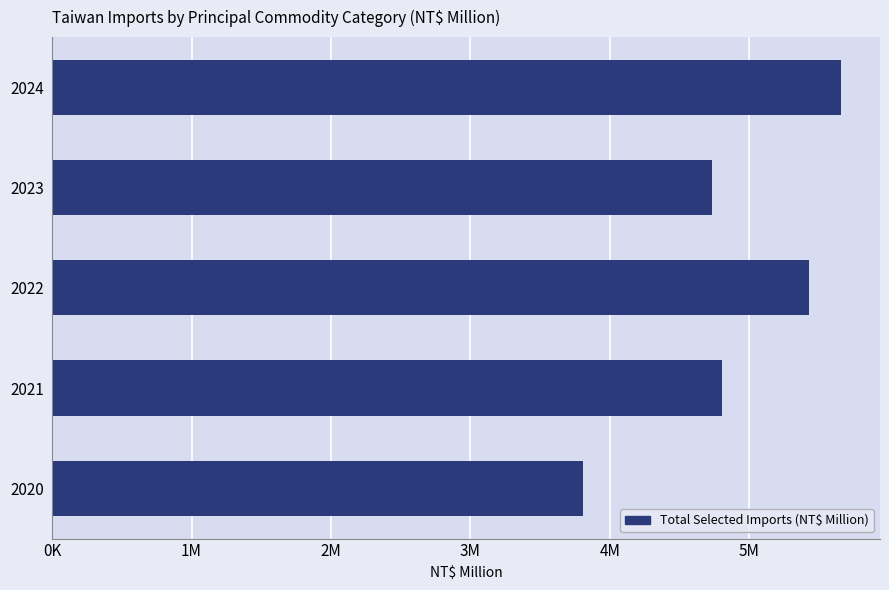

List the labels in order of value, smallest first.

2020, 2023, 2021, 2022, 2024